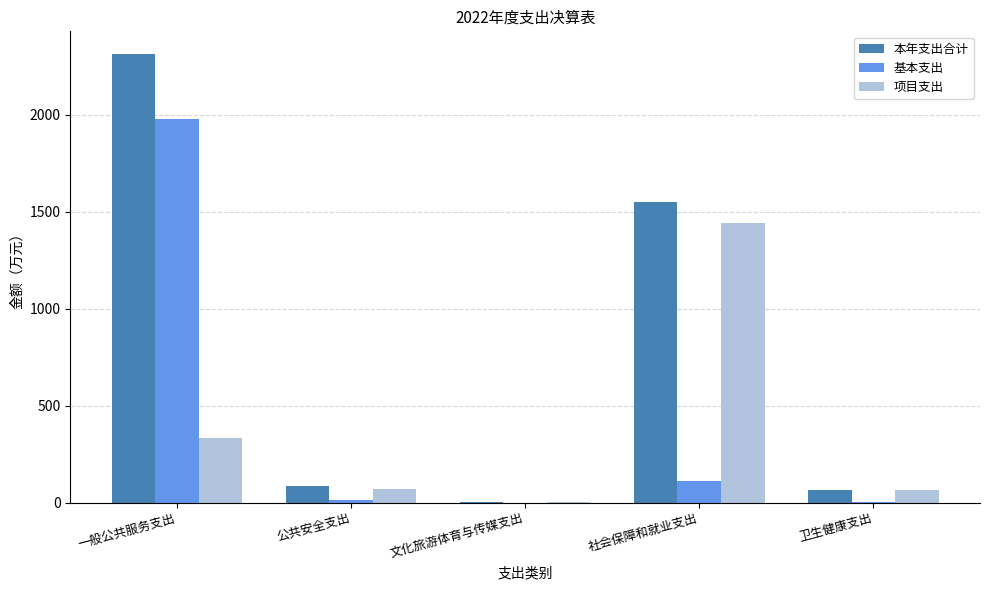

Between 公共安全支出 and 文化旅游体育与传媒支出, which series saw the biggest shift?

本年支出合计